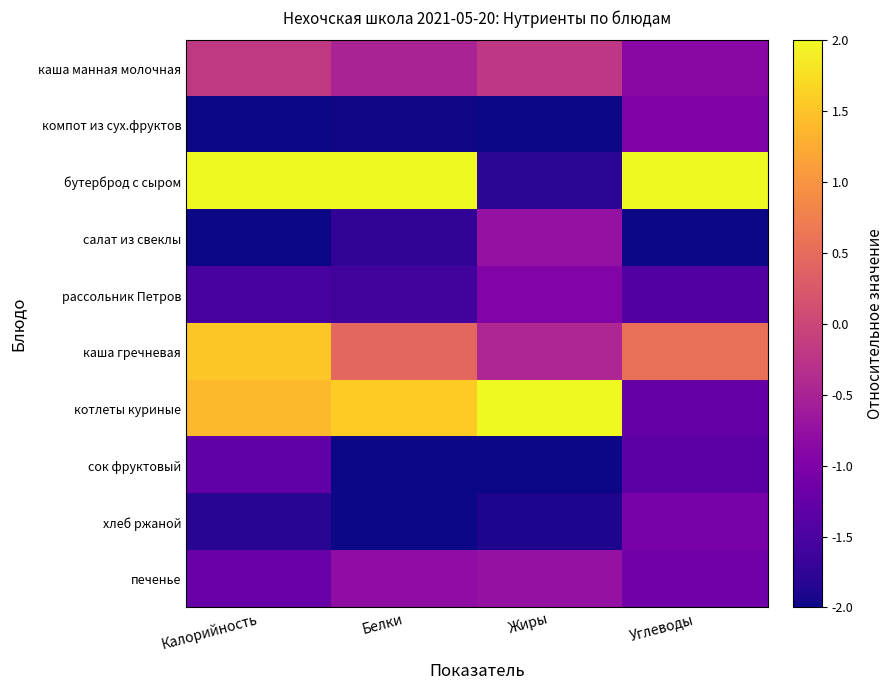

At Белки, list the series in order from smallest to largest.

сок фруктовый, хлеб ржаной, компот из сух.фруктов, салат из свеклы, рассольник Петров, печенье, каша манная молочная, каша гречневая, котлеты куриные, бутерброд с сыром